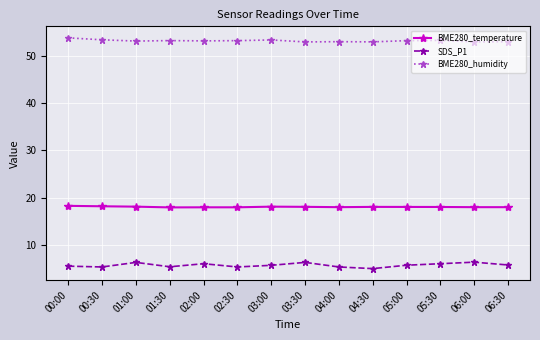

What is the average value of the BME280_humidity series?

53.3